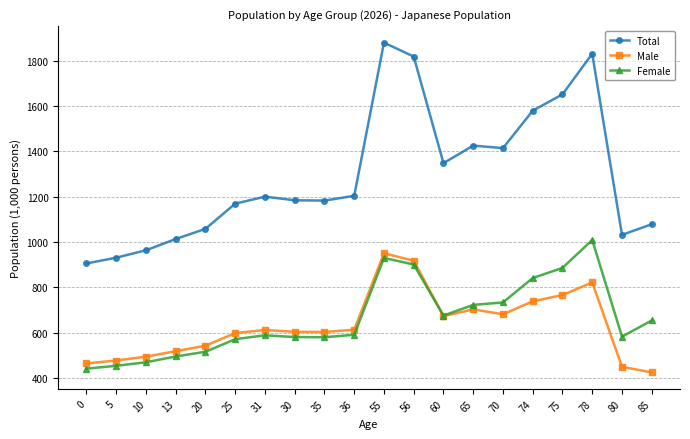

Rank the series at 5 from highest to lowest value.

Total, Male, Female